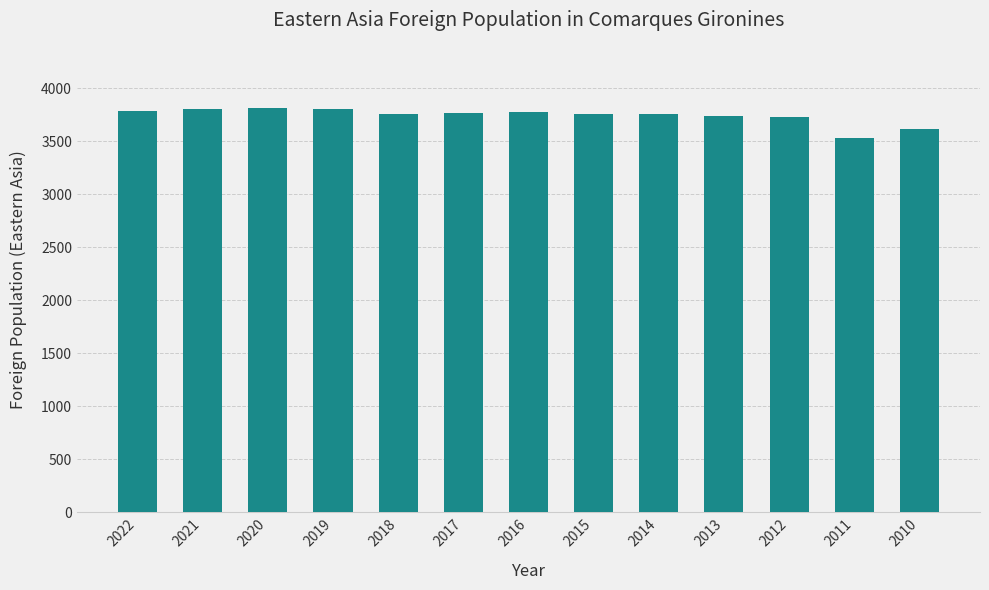

Between 2013 and 2021, which is larger?

2021